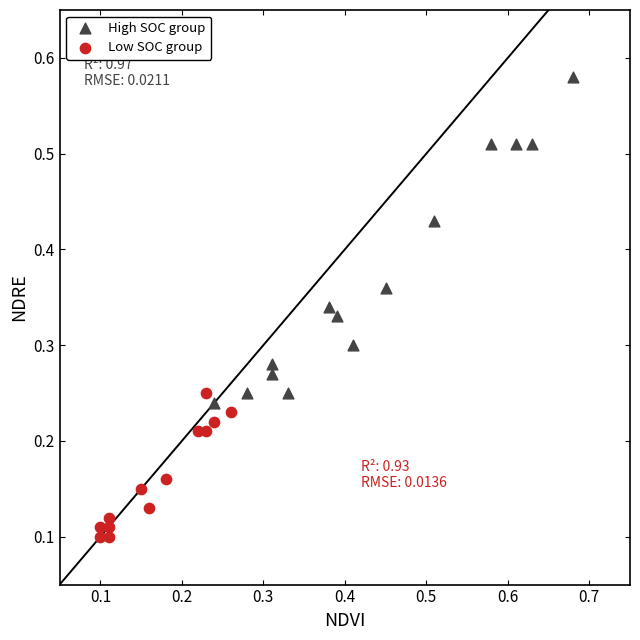

Which series contains the lowest Y value?

Low SOC group